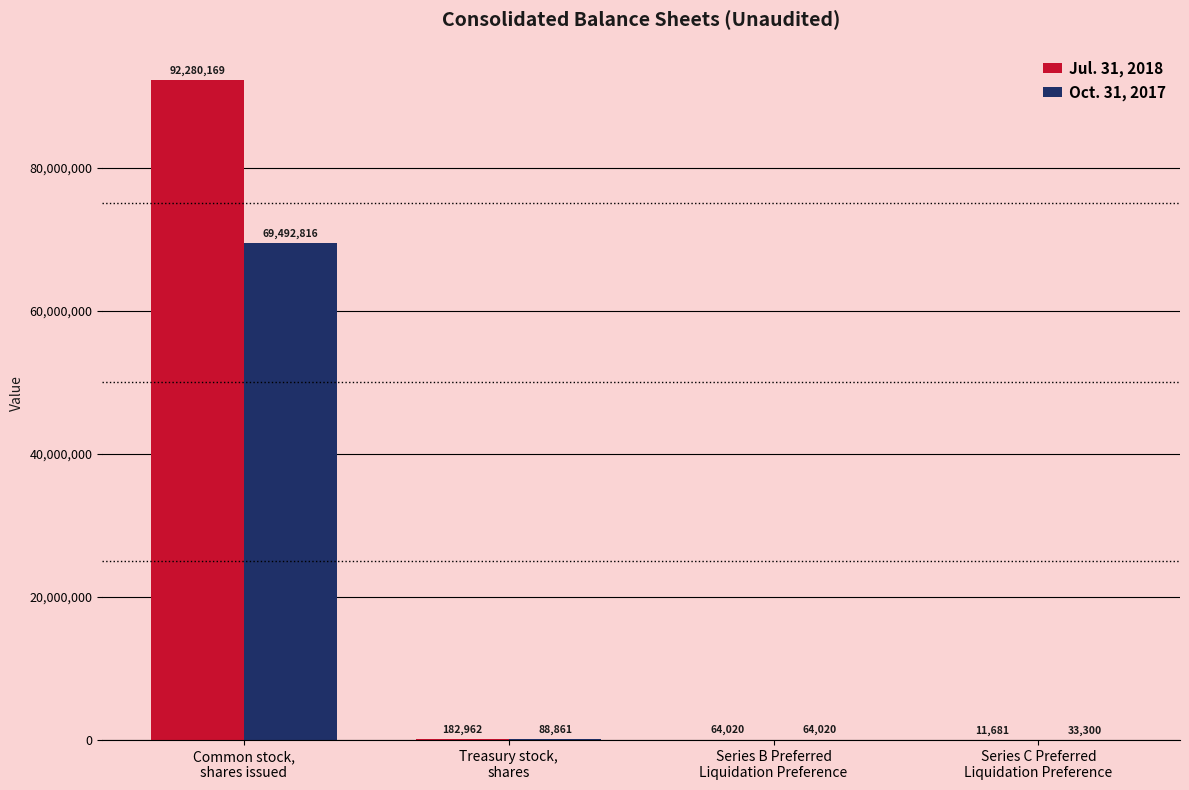

Reading right to left, extract all data points from this chart.

Jul. 31, 2018: Series C Preferred
Liquidation Preference=11681	Series B Preferred
Liquidation Preference=64020	Treasury stock,
shares=182962	Common stock,
shares issued=92280169
Oct. 31, 2017: Series C Preferred
Liquidation Preference=33300	Series B Preferred
Liquidation Preference=64020	Treasury stock,
shares=88861	Common stock,
shares issued=69492816